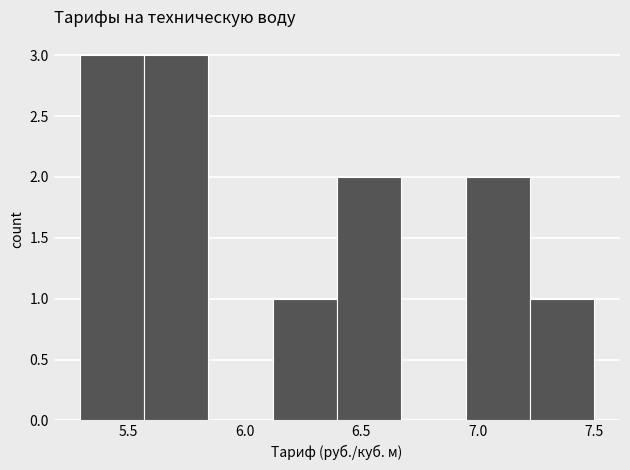

What is the height of the bar covering 6.10 to 6.40 on the x-axis? Neither the bar edges nor the heights are printed on the chart, so give them approximately, as read against the axes.

1